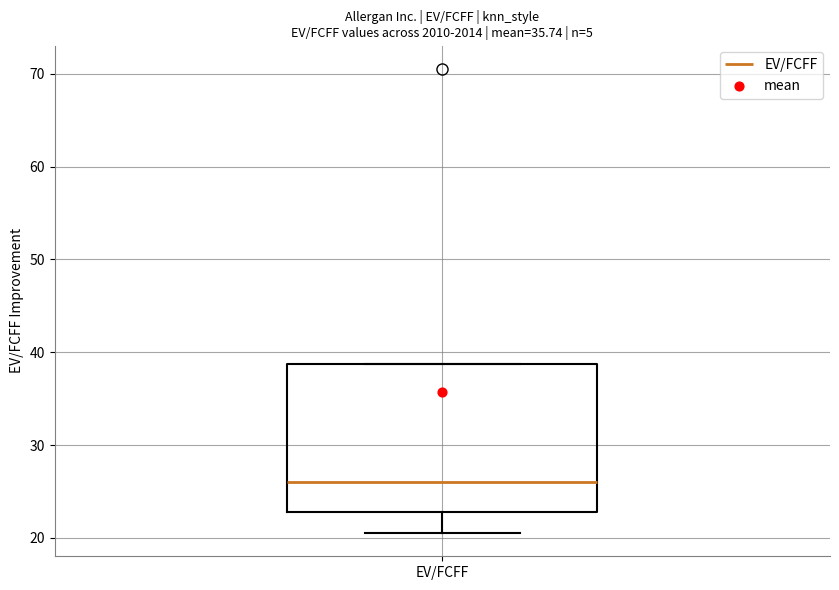

Transcribe this box plot: give where the median line is, the range the box spans, and where the two whiskers end, as read against the y-axis. The values are not printed on the chart, so give them approximately, as read against the axis.

median 26, box 23 to 39, whiskers 21 to 39